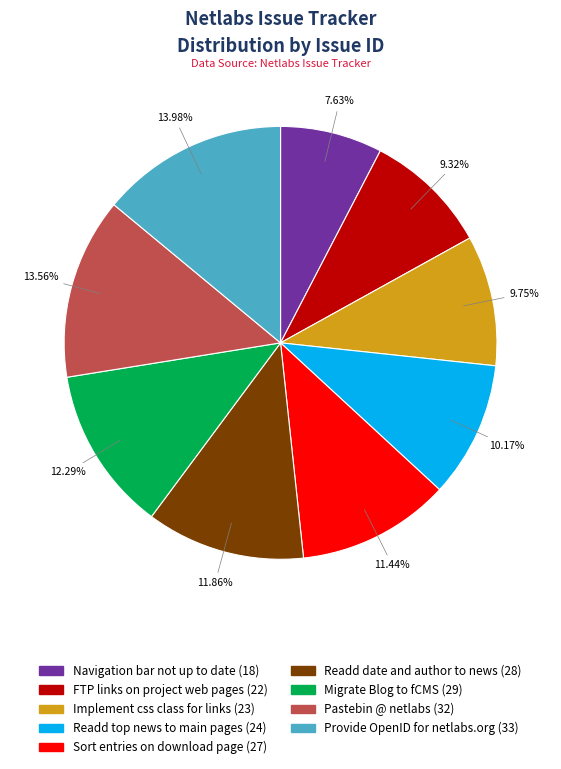

Is it true that Sort entries on download page (27) is 2% of the pie?

False